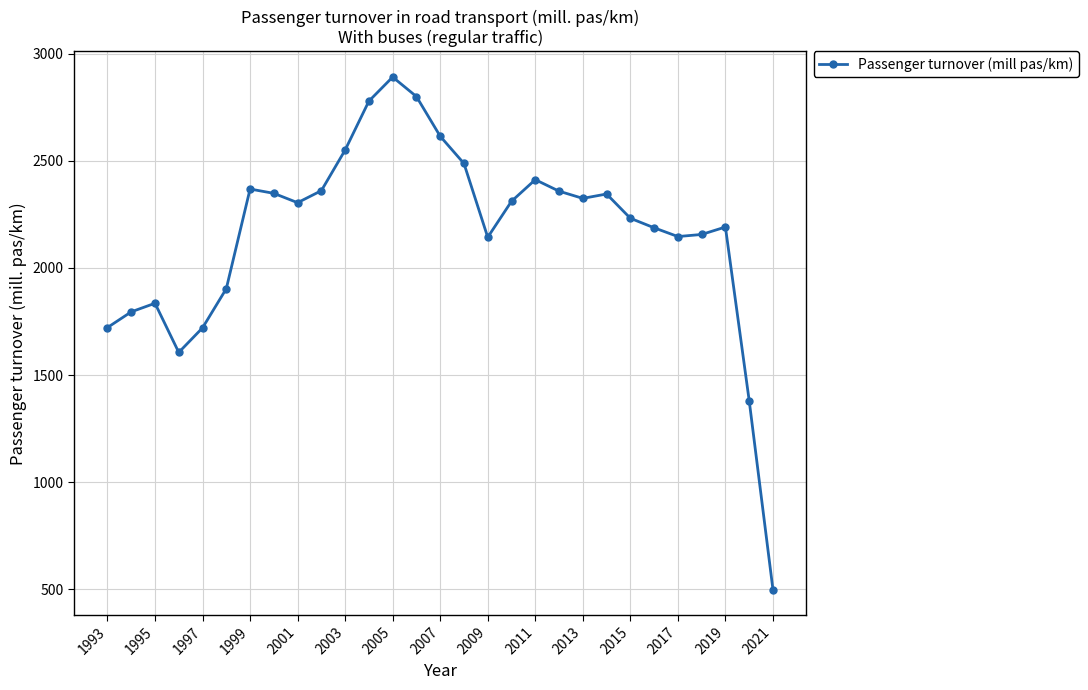

What is the greatest value displayed?

2890.8